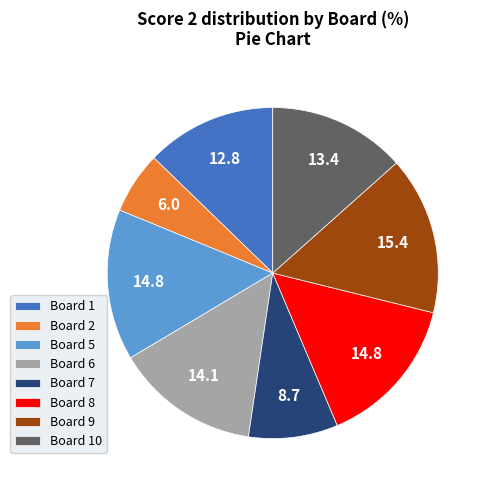

What is the largest slice in the pie chart?

Board 9